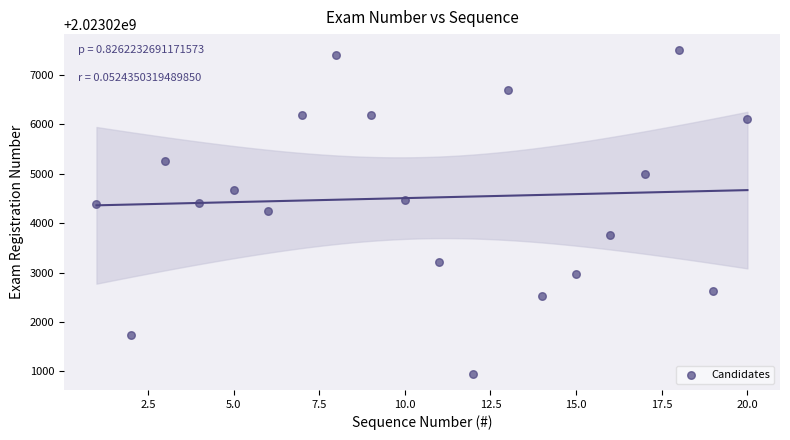

What is the range of X values (max minus min)?

19